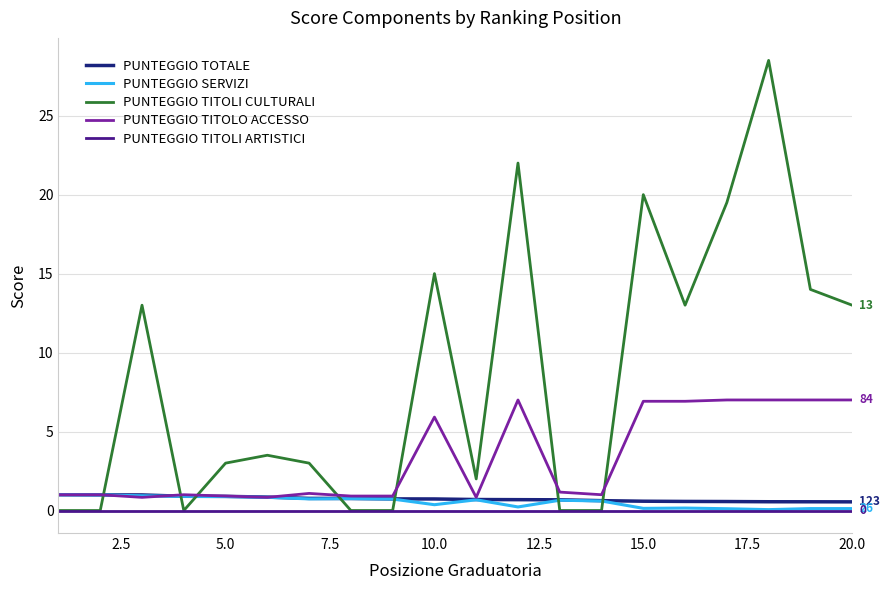

Which series has the widest spread of values?

PUNTEGGIO TITOLI CULTURALI